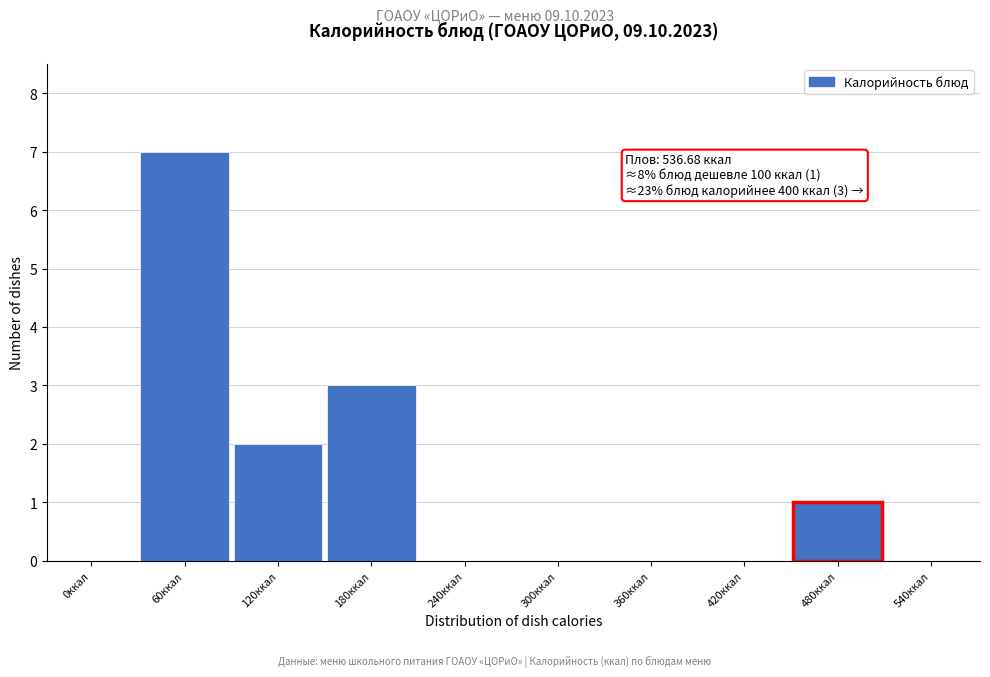

Reading left to right, what are all the values shown in this chart?

0ккал=0	60ккал=7	120ккал=2	180ккал=3	240ккал=0	300ккал=0	360ккал=0	420ккал=0	480ккал=1	540ккал=0